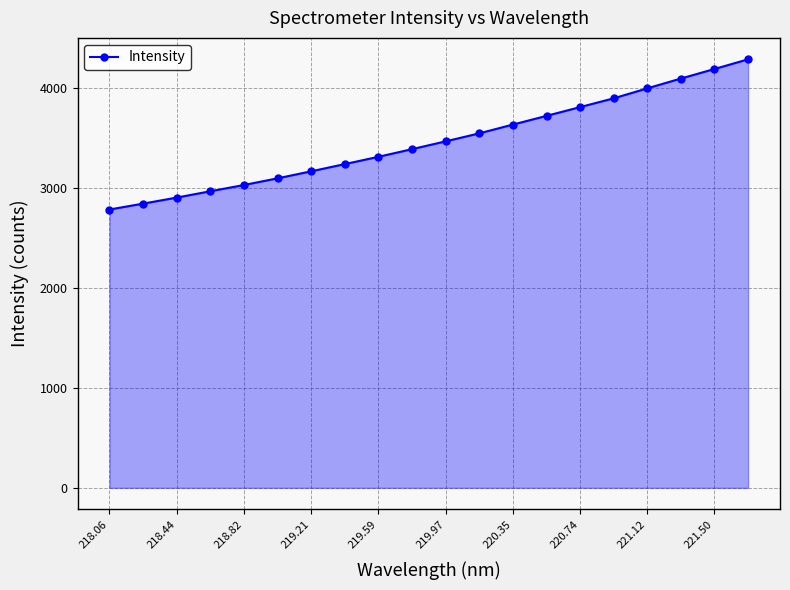

What is the value of the 4th point from the left?

2964.8